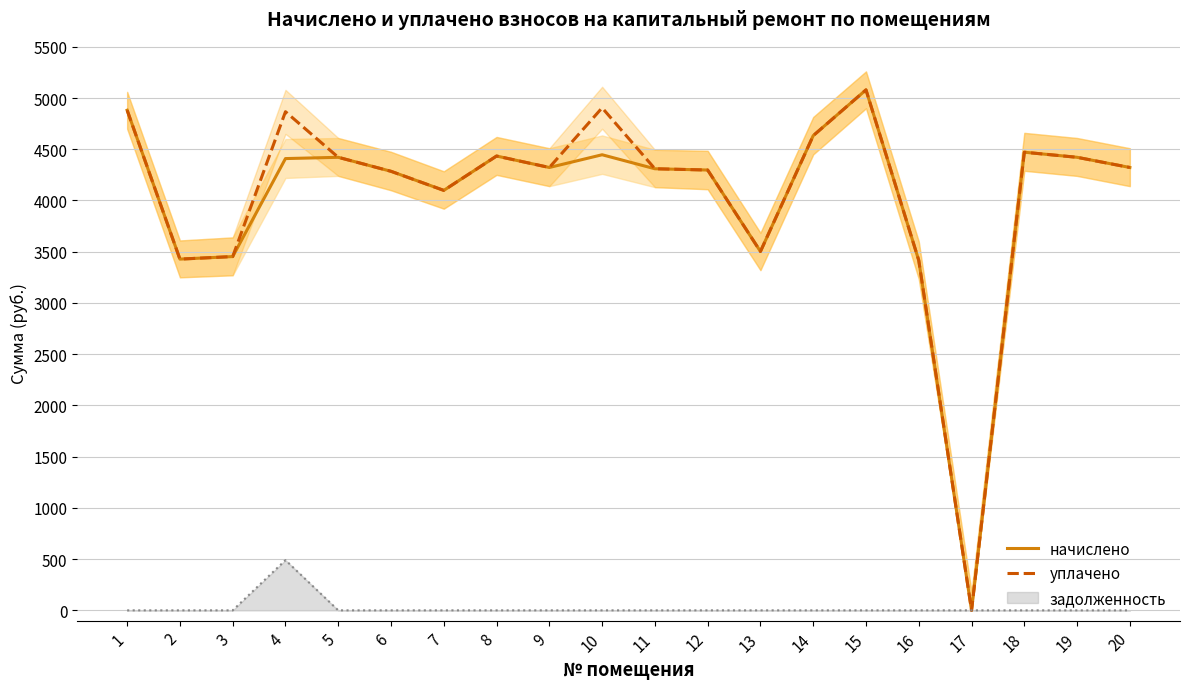

Between 7 and 3, which is larger?

7